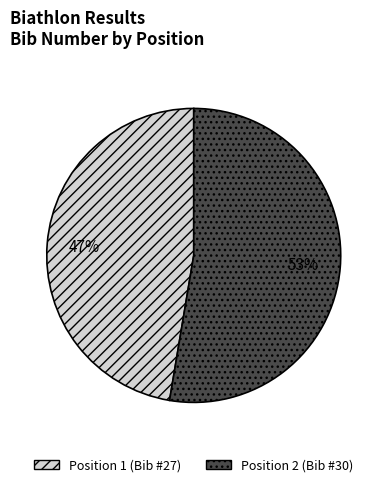

Count the number of slices in the pie.

2